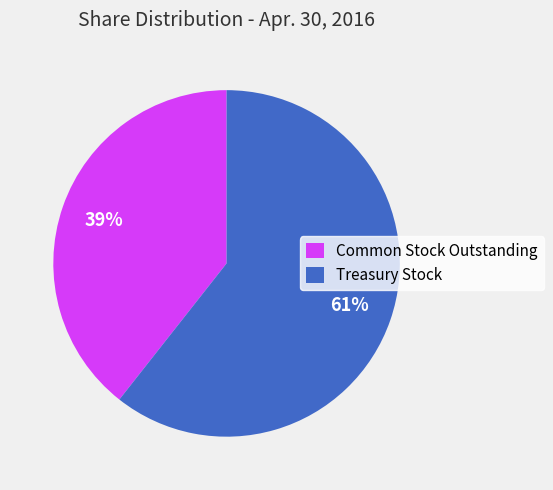

What is the largest slice in the pie chart?

Treasury Stock